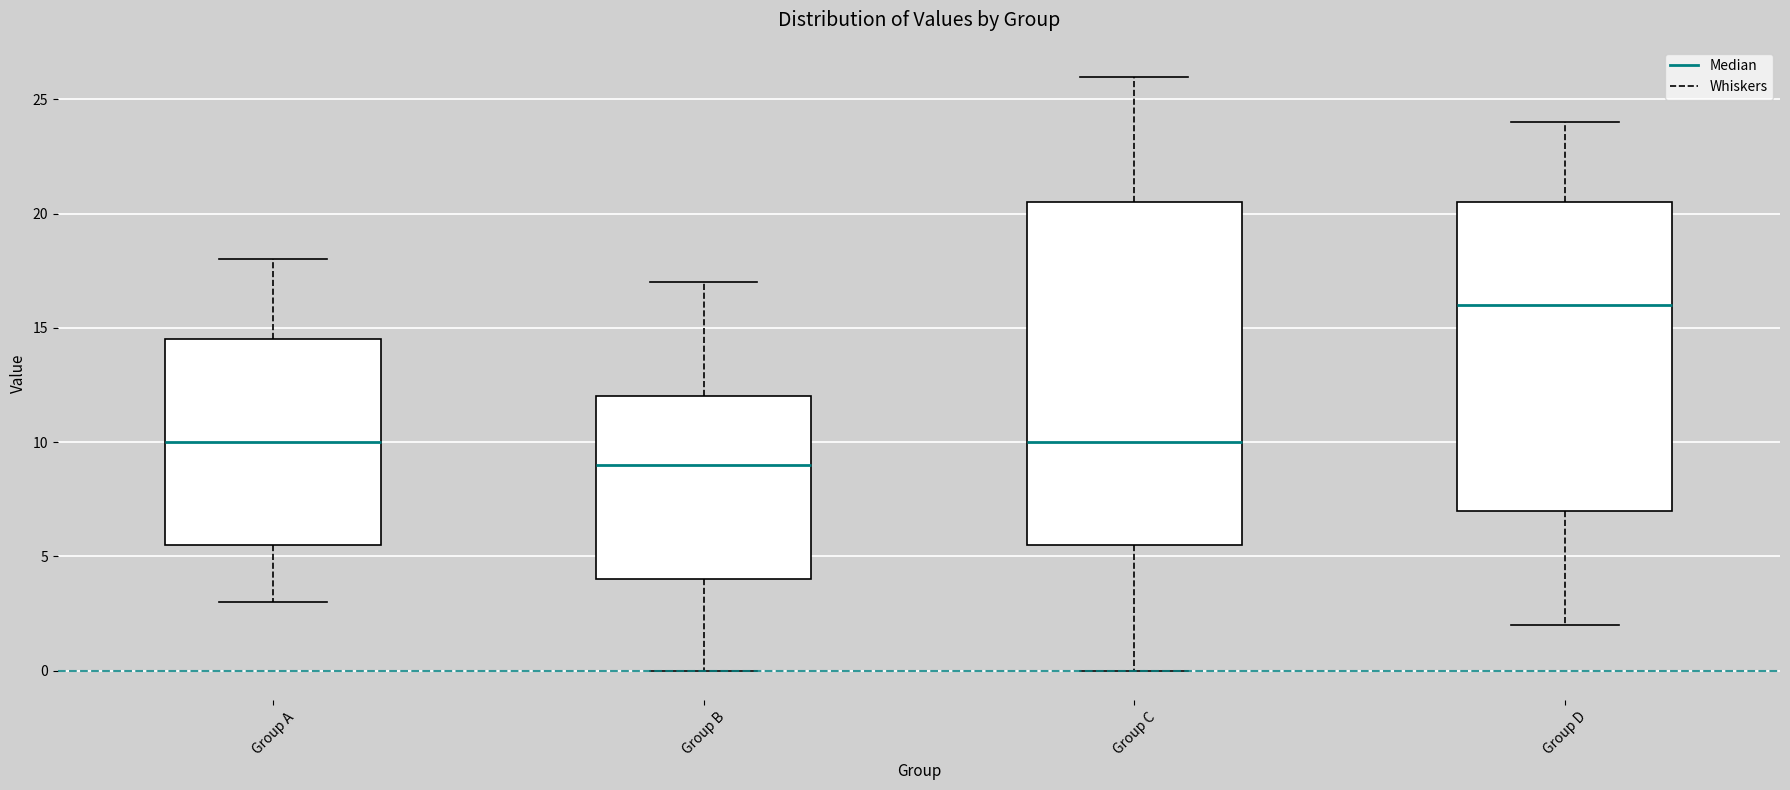

Reading left to right, read every box against the y-axis: the position of its median line, the range the box covers, and the ends of its whiskers. The values are not printed on the chart, so give them approximately, as read against the axis.

Group A: median 10.0, box 5.5 to 14.5, whiskers 3.0 to 18.0
Group B: median 9.0, box 4.0 to 12.0, whiskers 0.0 to 17.0
Group C: median 10.0, box 5.5 to 20.5, whiskers 0.0 to 26.0
Group D: median 16.0, box 7.0 to 20.5, whiskers 2.0 to 24.0